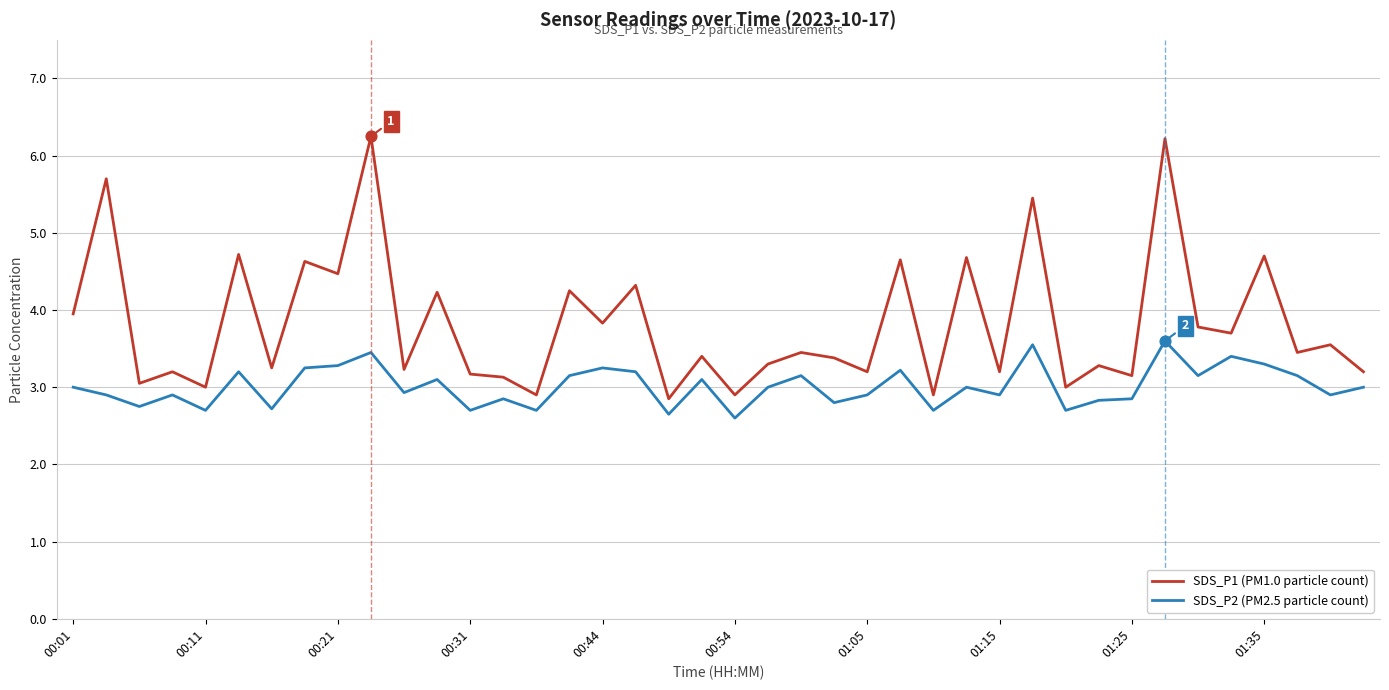

Which series has the largest total across all categories?

SDS_P1 (PM1.0 particle count)